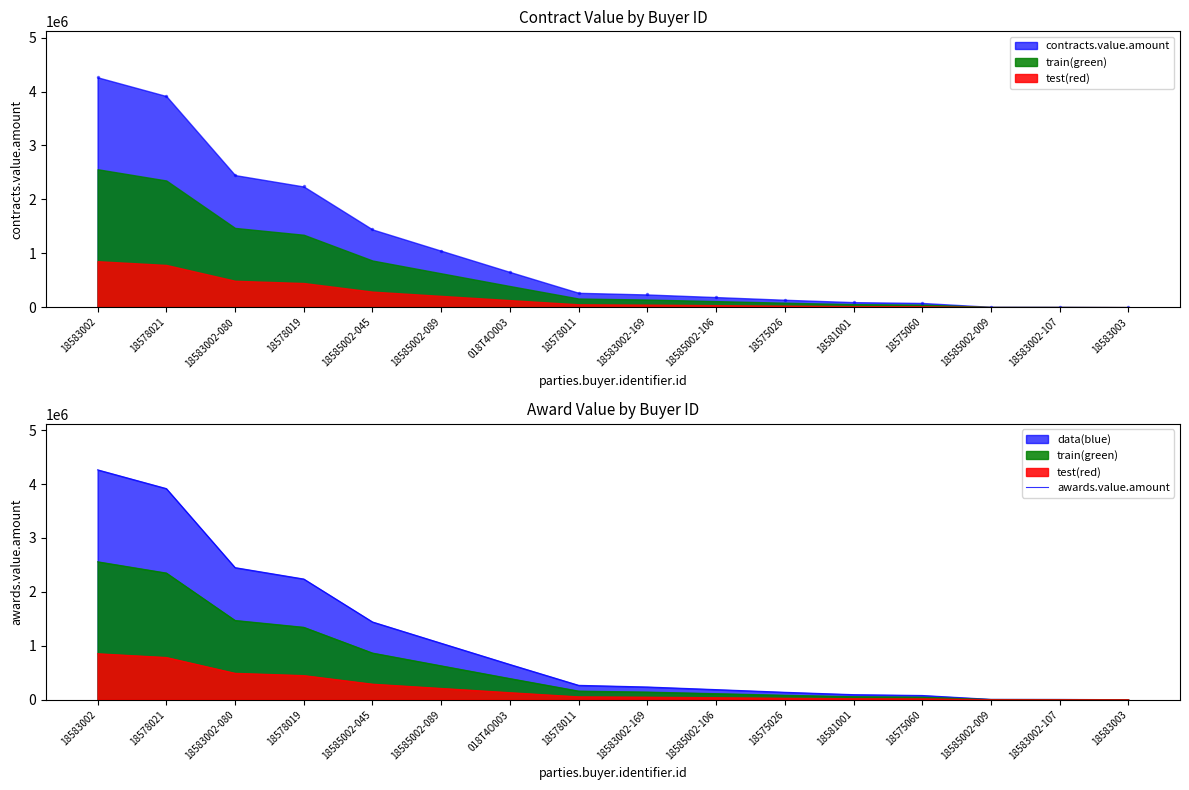

What is the ratio of the value at 18578011 to the value at 18583003?

1351.9